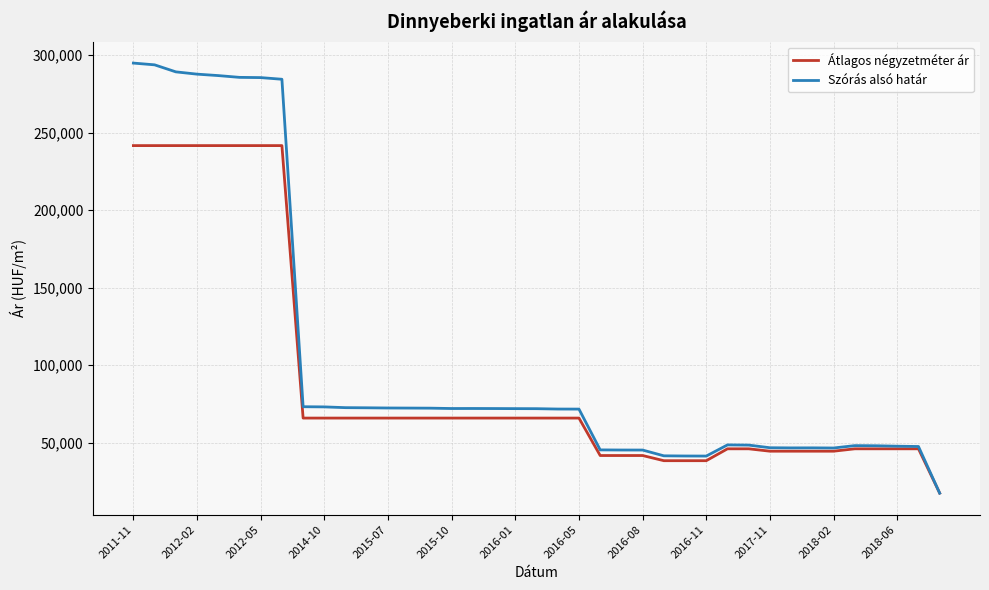

Which series has the largest total across all categories?

Szórás alsó határ